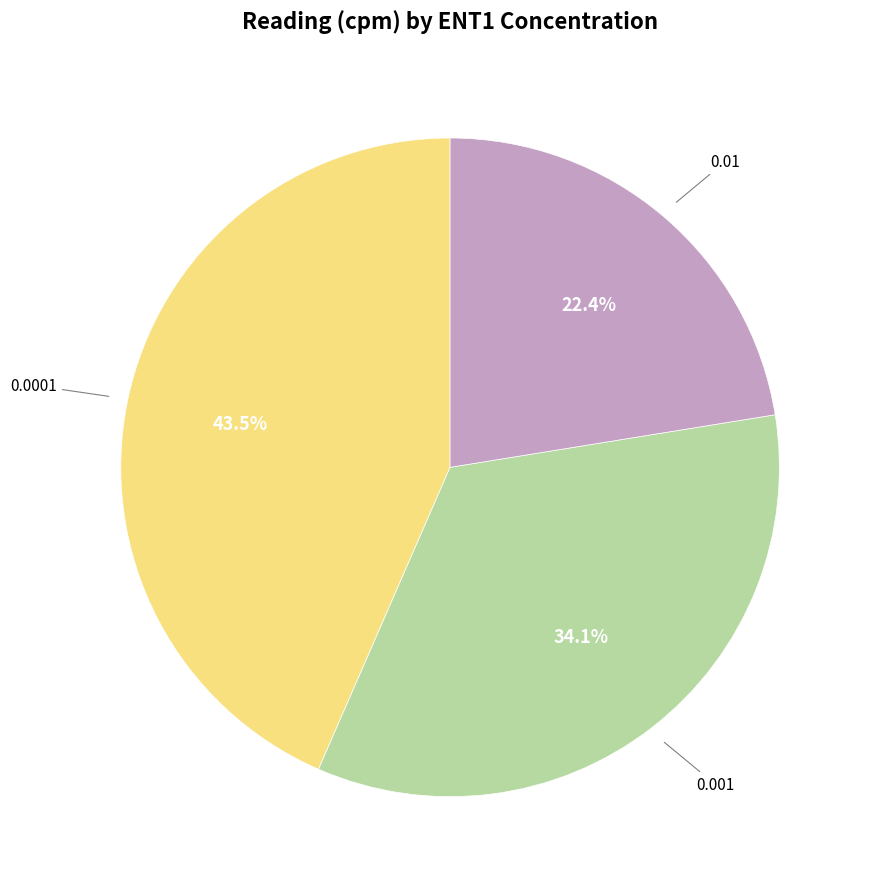

Is there any slice that represents more than half of the pie?

No